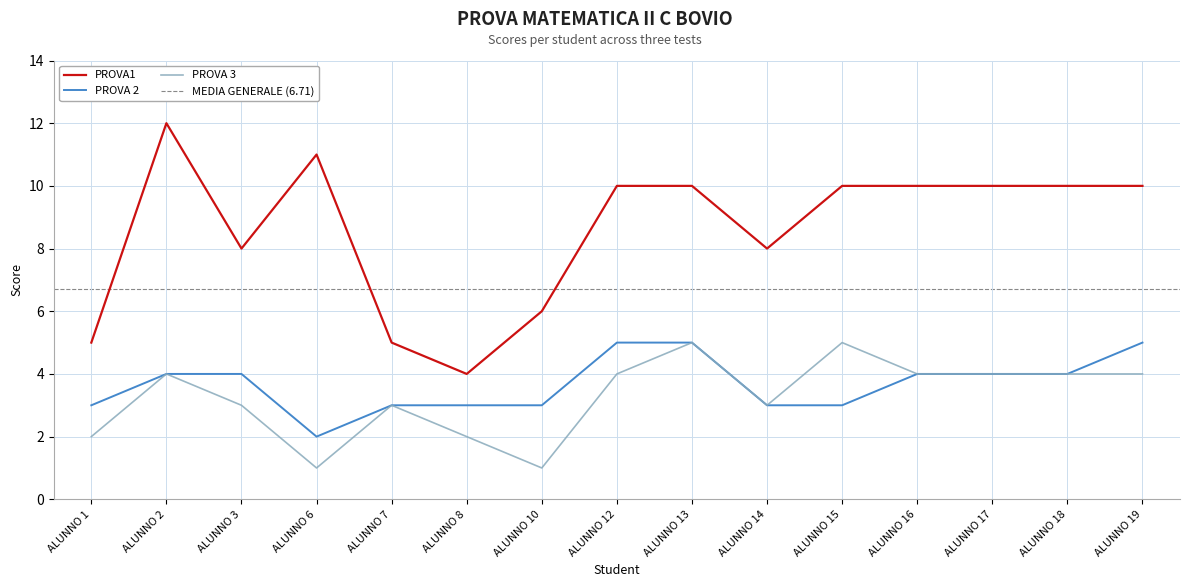

What is the difference between the maximum and minimum values in the PROVA1 series?

8